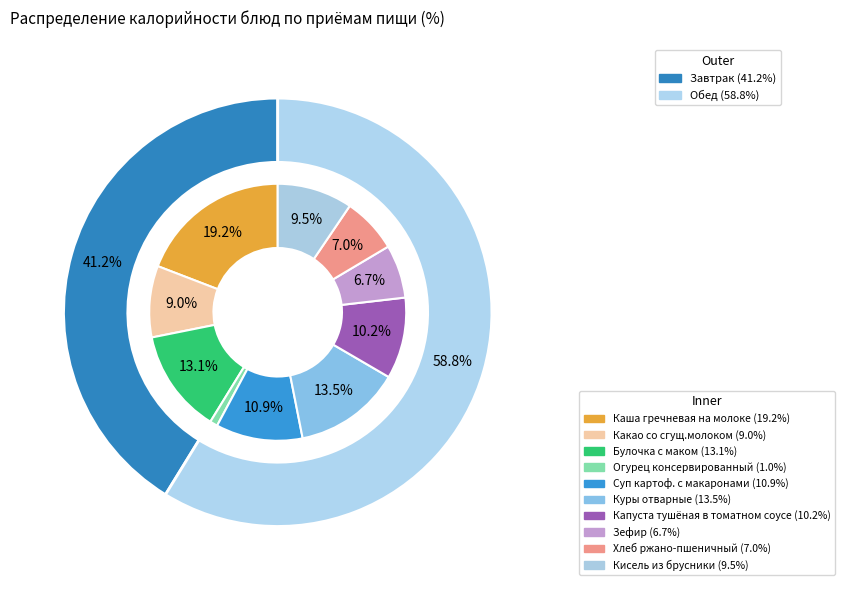

True or false: Зефир accounts for 13% of the total.

False